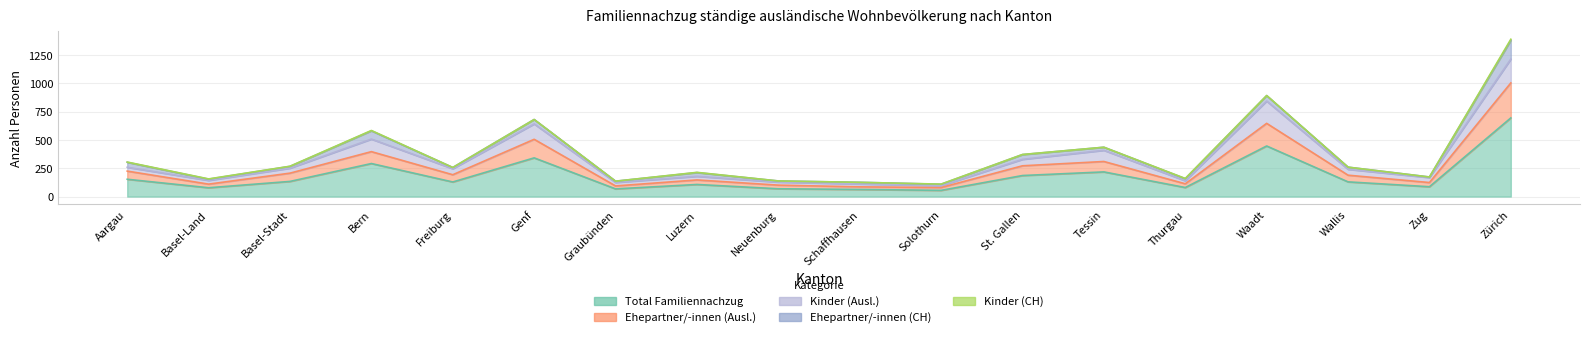

What is the highest value of the Total Familiennachzug series?

695